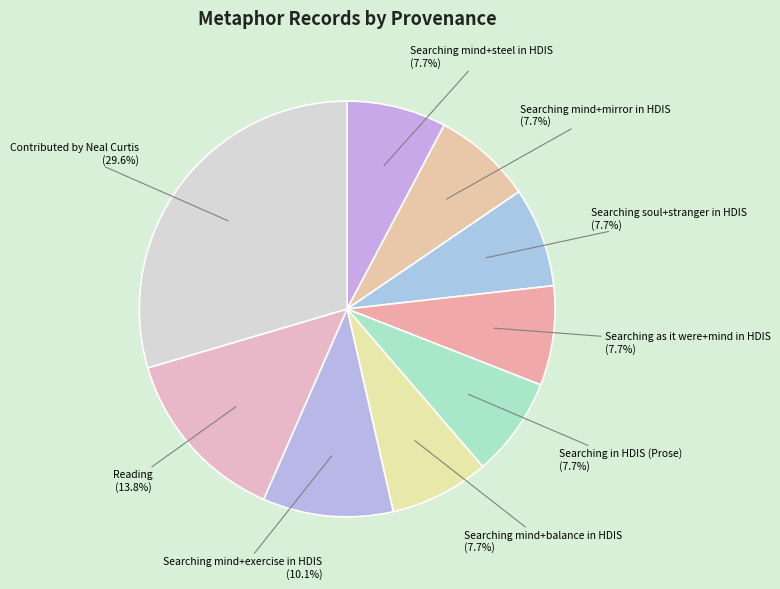

To the nearest percent, what is the average slice percentage?

10%